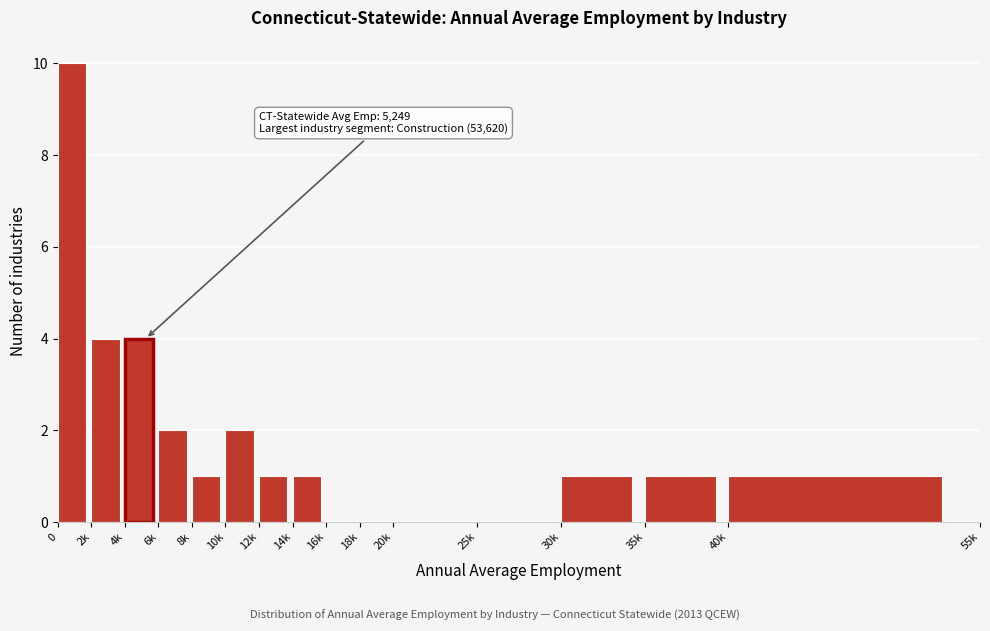

Reading left to right, what are all the values shown in this chart?

0=10	2k=4	4k=4	6k=2	8k=1	10k=2	12k=1	14k=1	16k=0	18k=0	20k=0	25k=0	30k=1	35k=1	40k=1